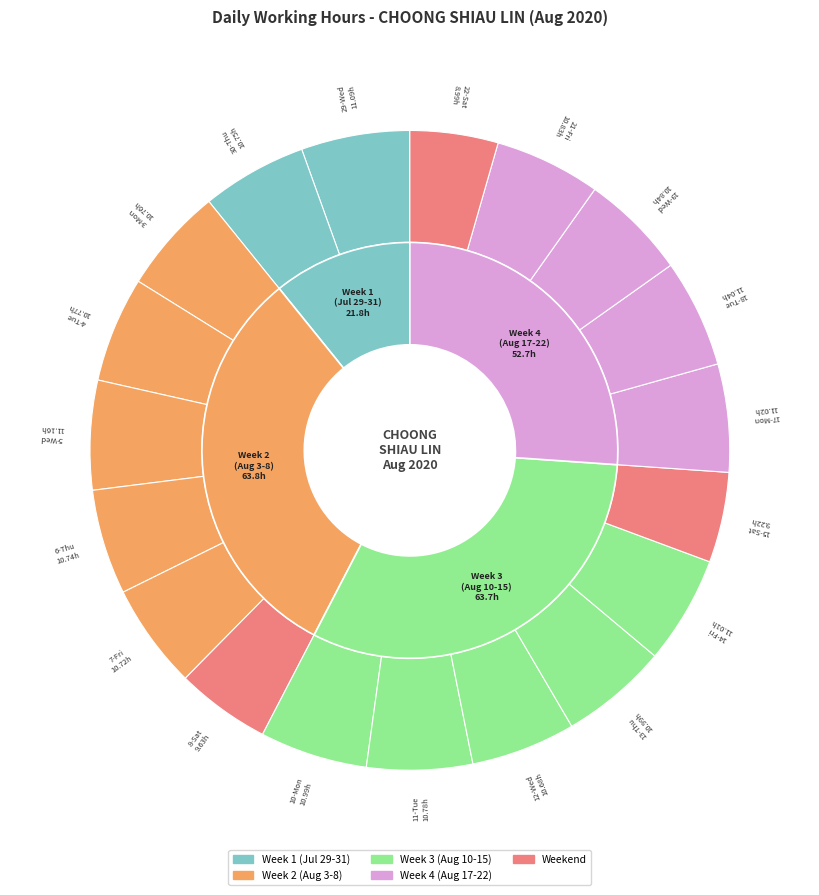

To the nearest percent, what portion does 12-Wed represent?

5%